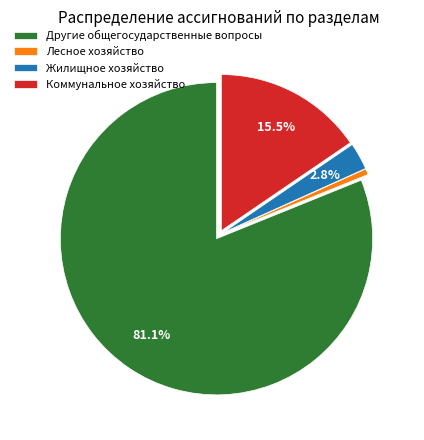

Between Другие общегосударственные вопросы and Коммунальное хозяйство, which is larger?

Другие общегосударственные вопросы